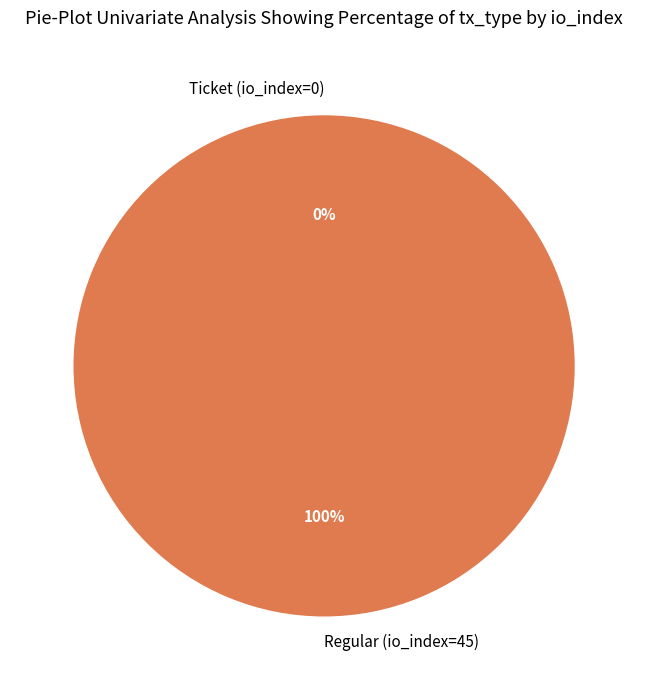

Is there a majority slice in this chart?

Yes